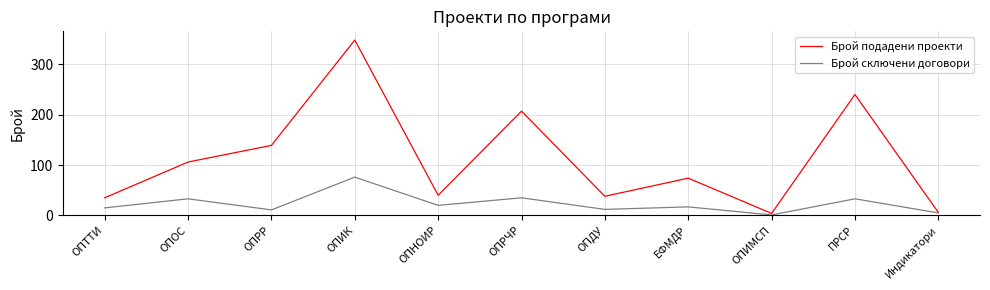

Which series has the widest spread of values?

Брой подадени проекти